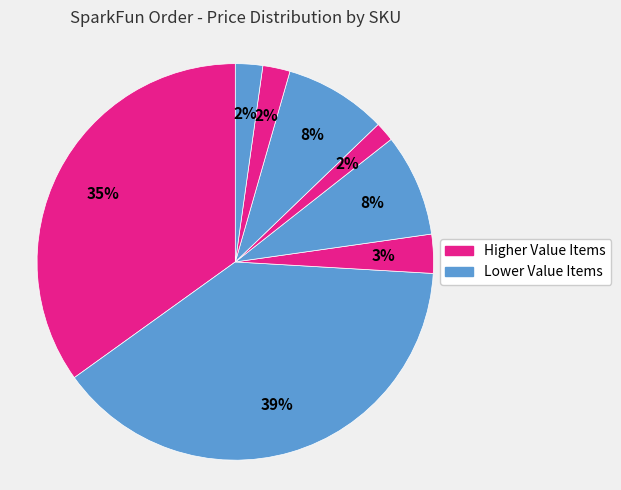

Count the number of slices in the pie.

8